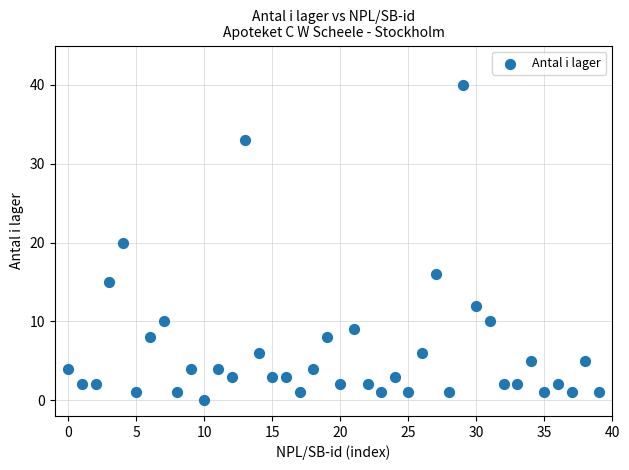

What is the range of Y values (max minus min)?

40